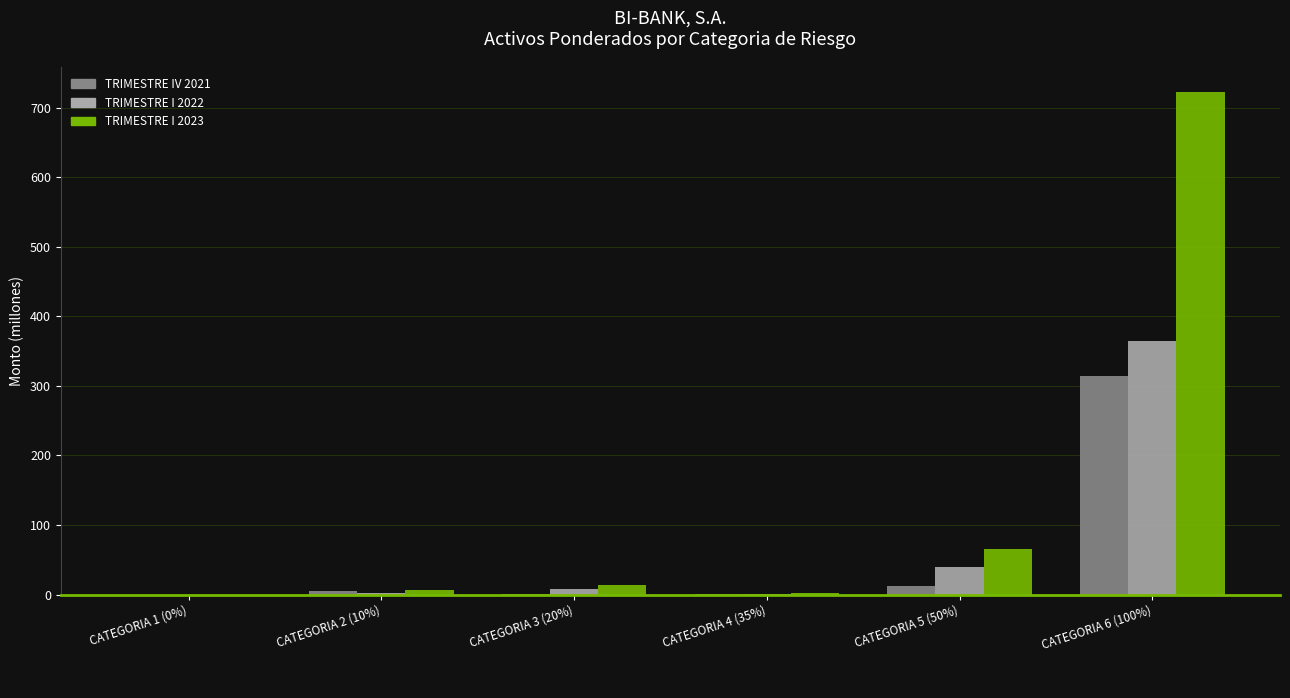

What is the sum of all TRIMESTRE IV 2021 values?

335.3